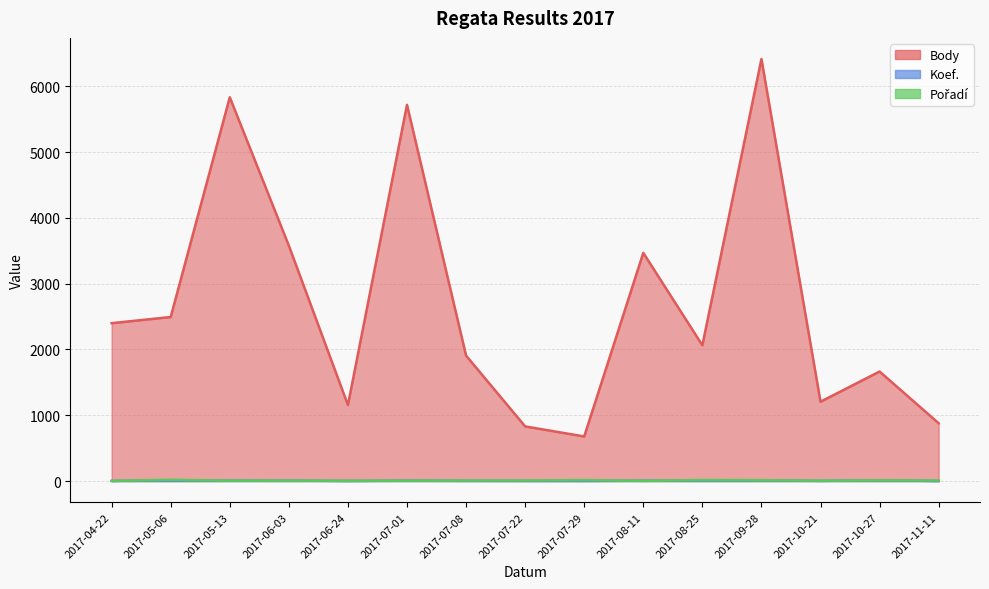

Between 2017-04-22 and 2017-10-21, which is larger?

2017-04-22